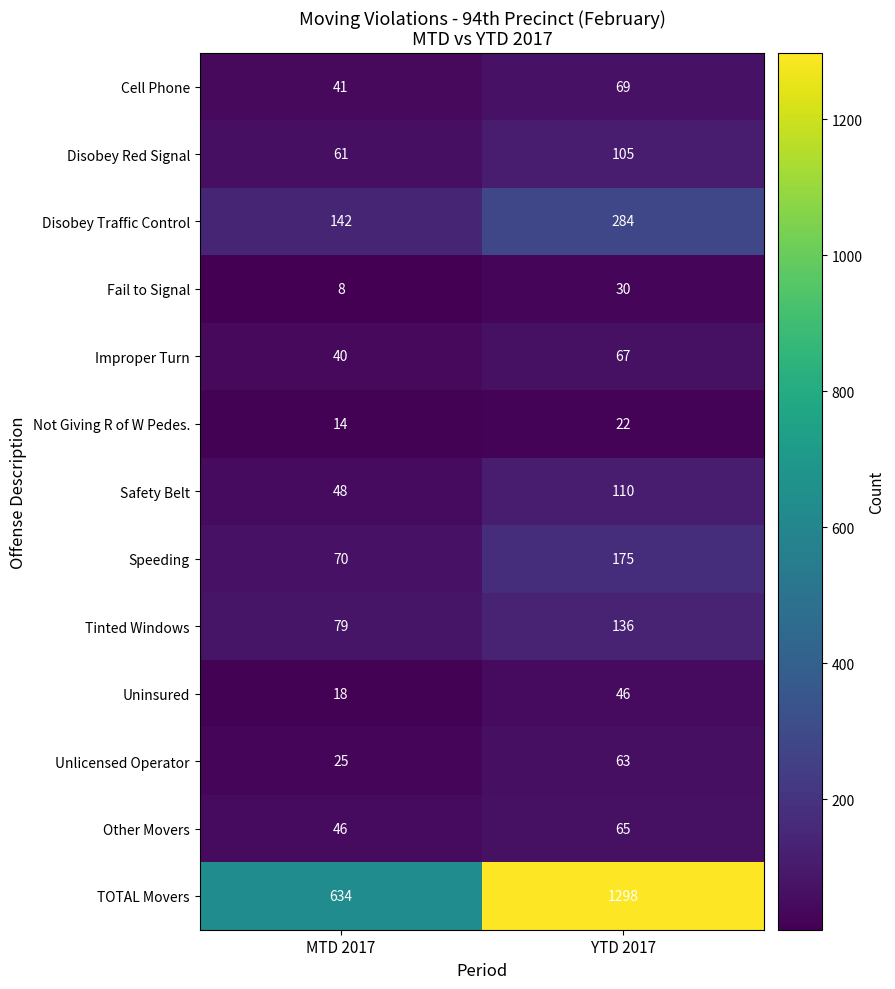

Which series has the largest total across all categories?

TOTAL Movers